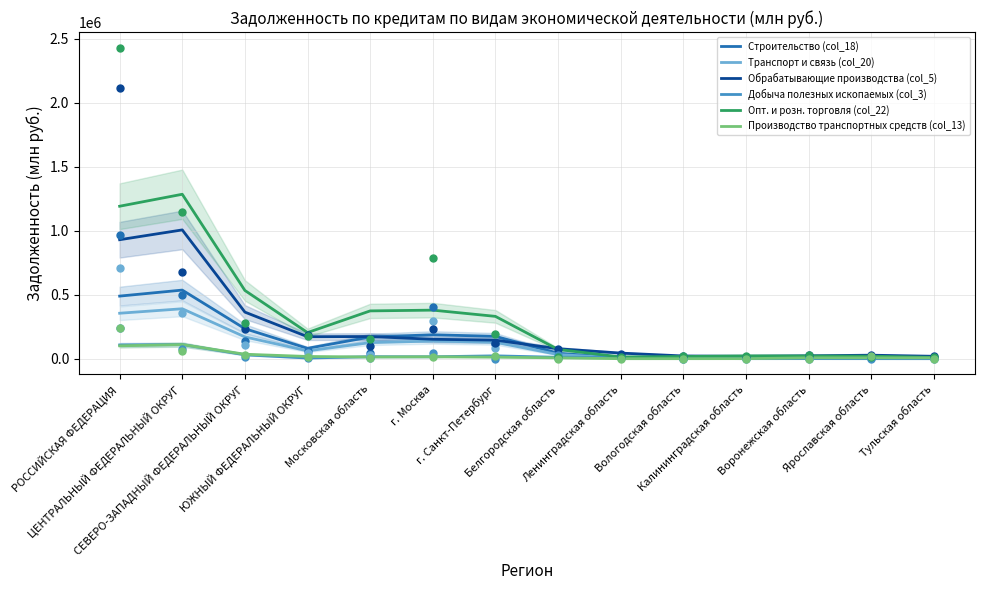

At which category is the sum across all series the highest?

ЦЕНТРАЛЬНЫЙ ФЕДЕРАЛЬНЫЙ ОКРУГ